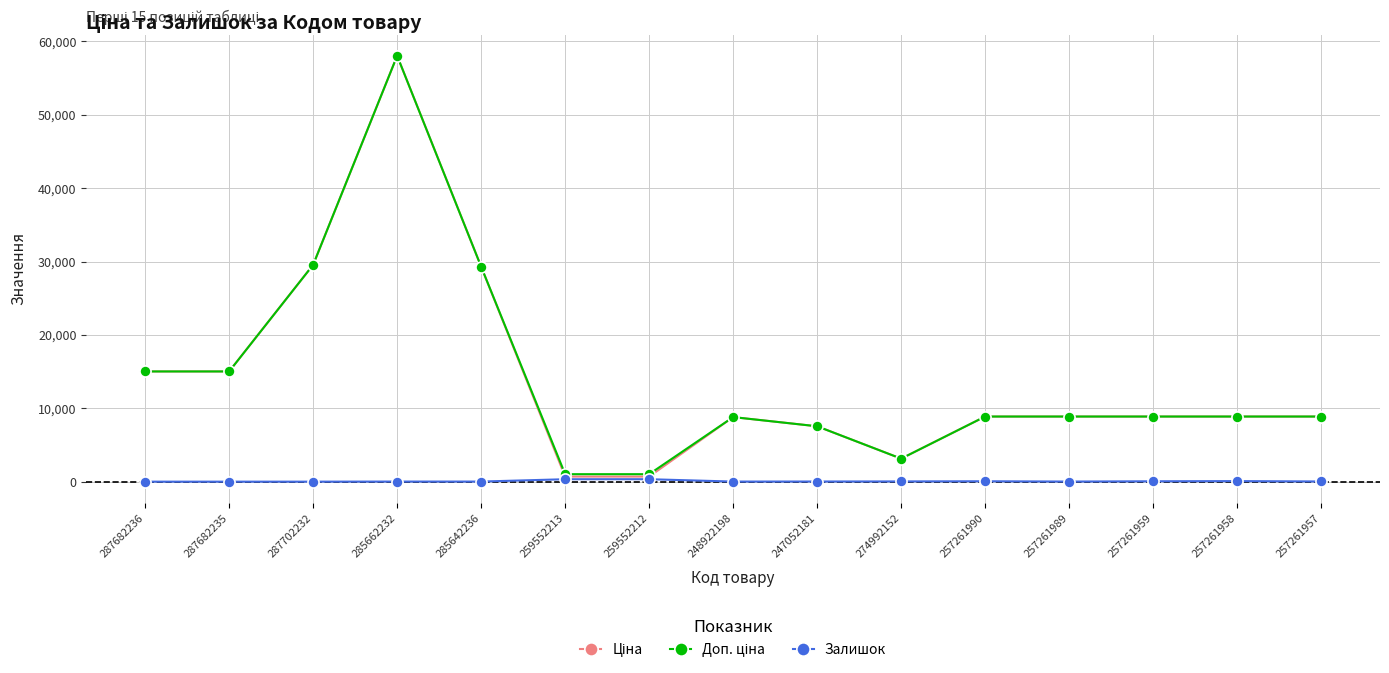

Count the number of data series in this chart.

3